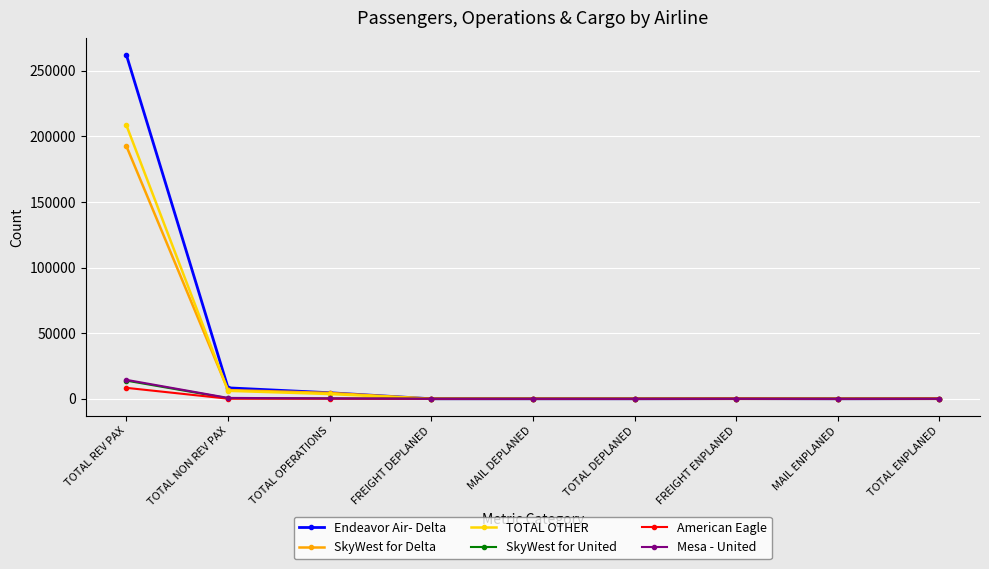

Which series has the largest range (max minus min)?

Endeavor Air- Delta